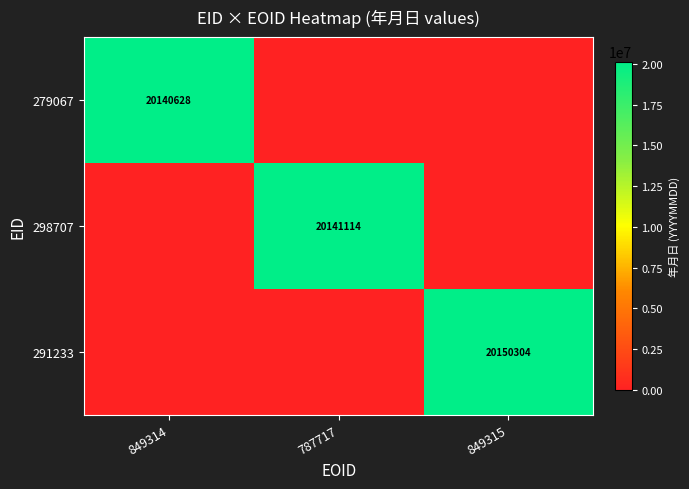

True or false: 291233 has a value of 20150304 at 849315.

True